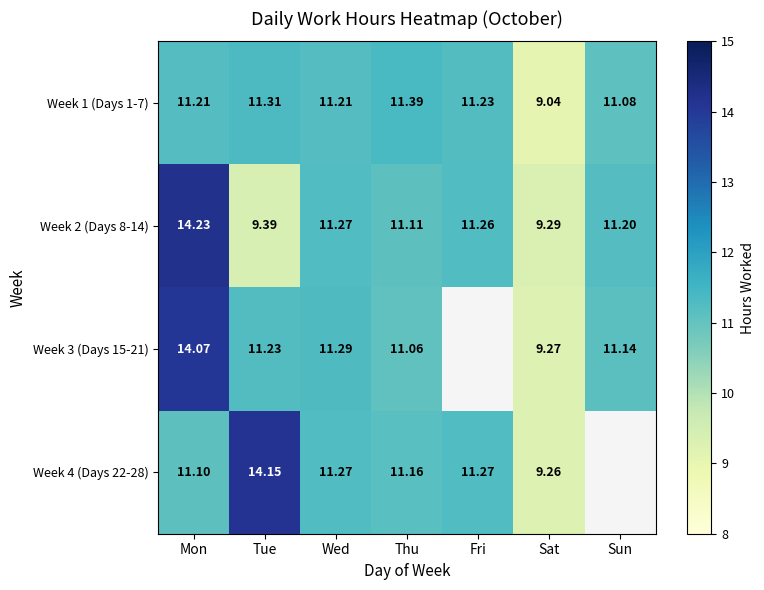

Where is Week 2 (Days 8-14) nearest to the value 11?

Thu